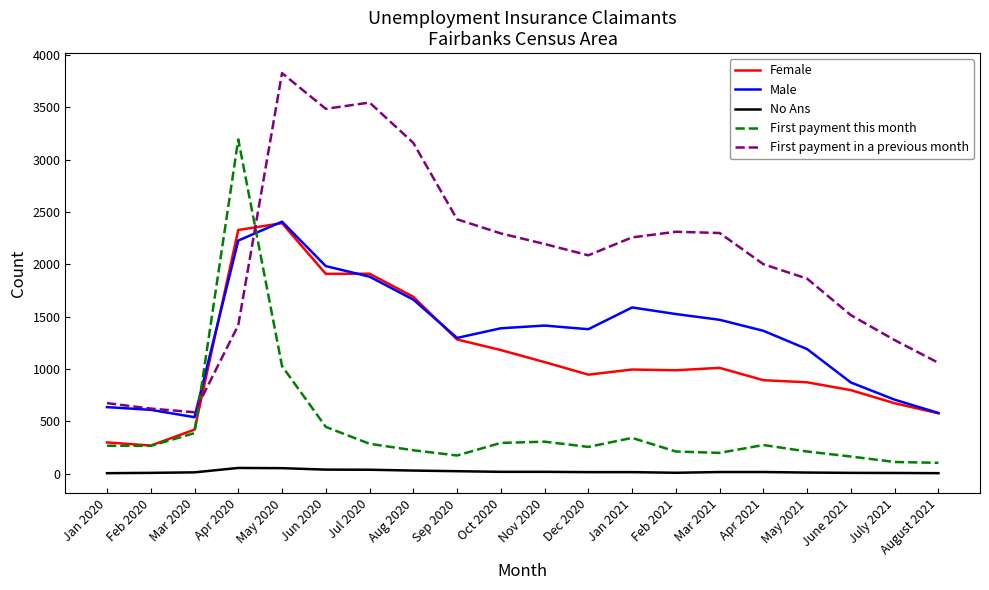

Between Apr 2020 and Oct 2020, which series saw the biggest shift?

First payment this month